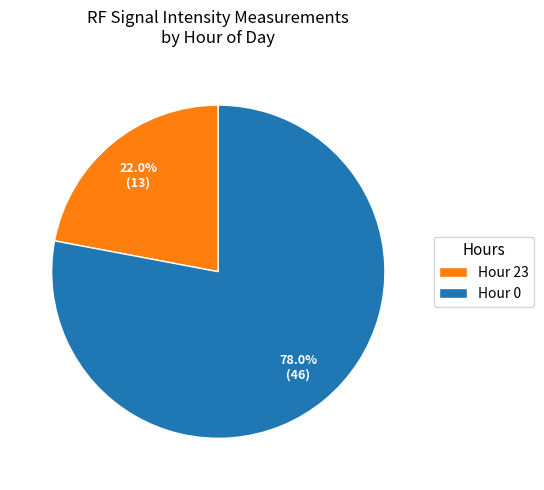

Combined, do Hour 0 and Hour 23 account for over 50%?

Yes